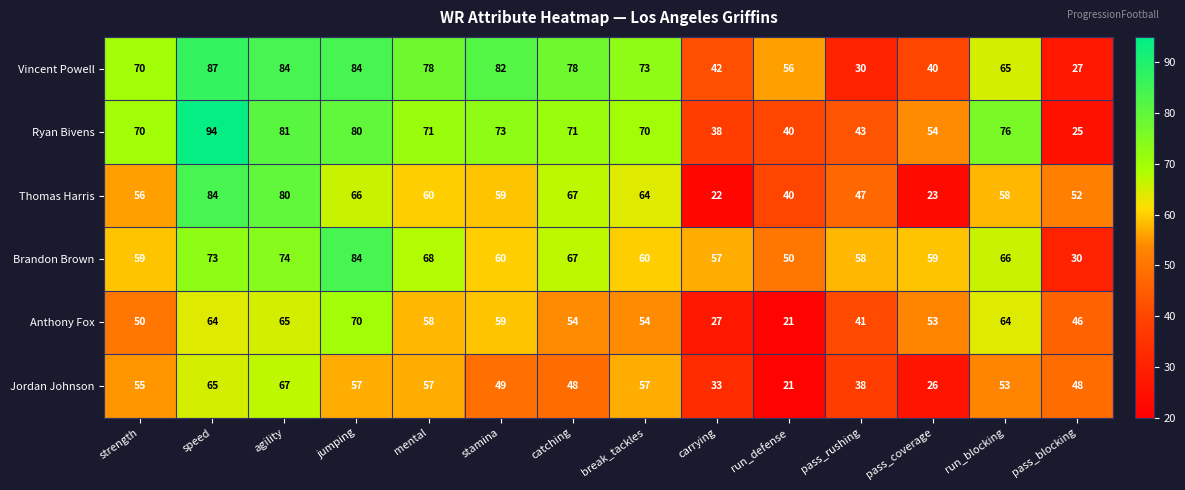

At which label does Jordan Johnson reach its peak?

agility